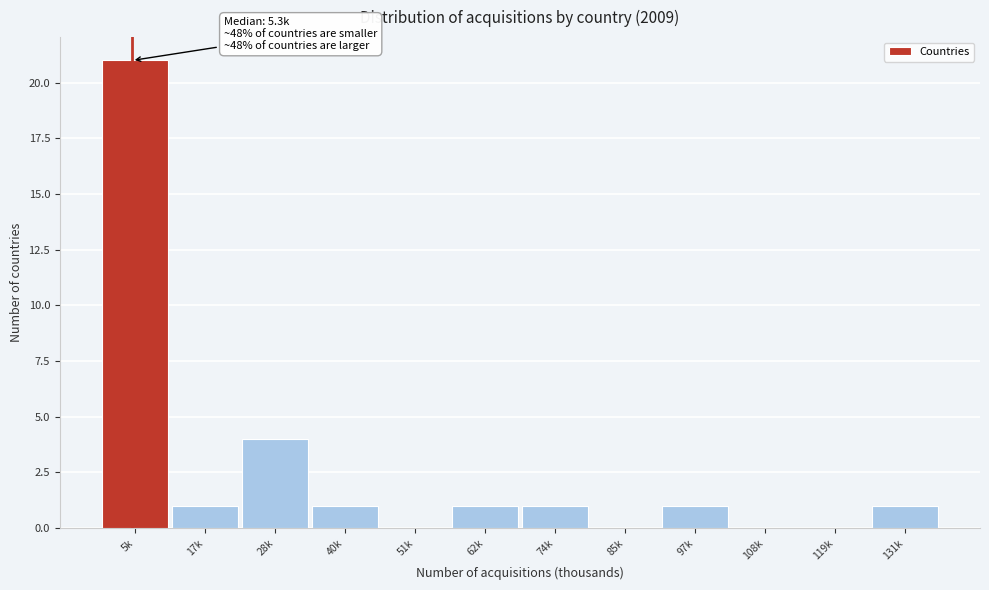

Reading right to left, extract all data points from this chart.

131k=1	119k=0	108k=0	97k=1	85k=0	74k=1	62k=1	51k=0	40k=1	28k=4	17k=1	5k=21